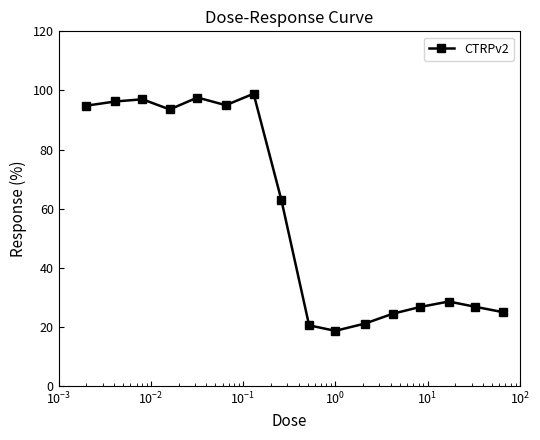

What is the value of the 4th point from the left?

93.6